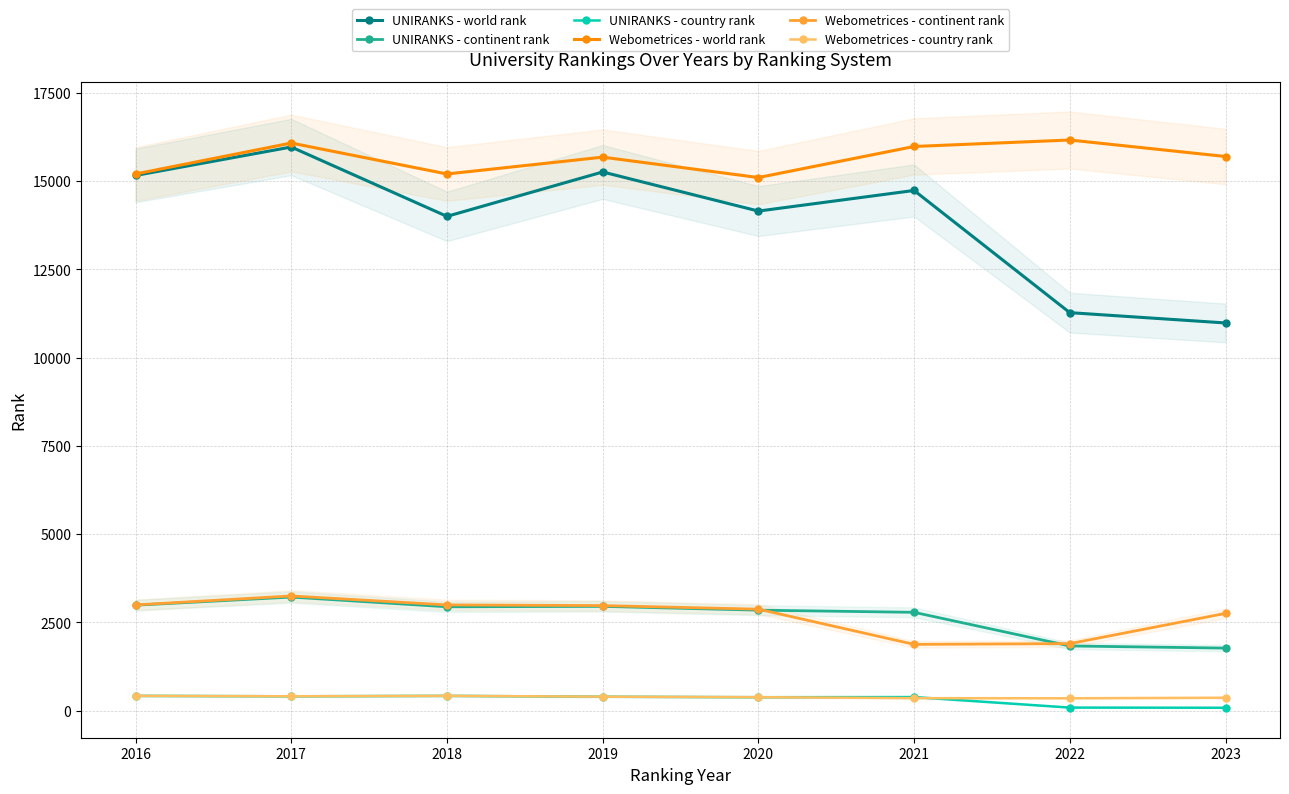

Which category has the lowest value in the Webometrices - world rank series?

2020